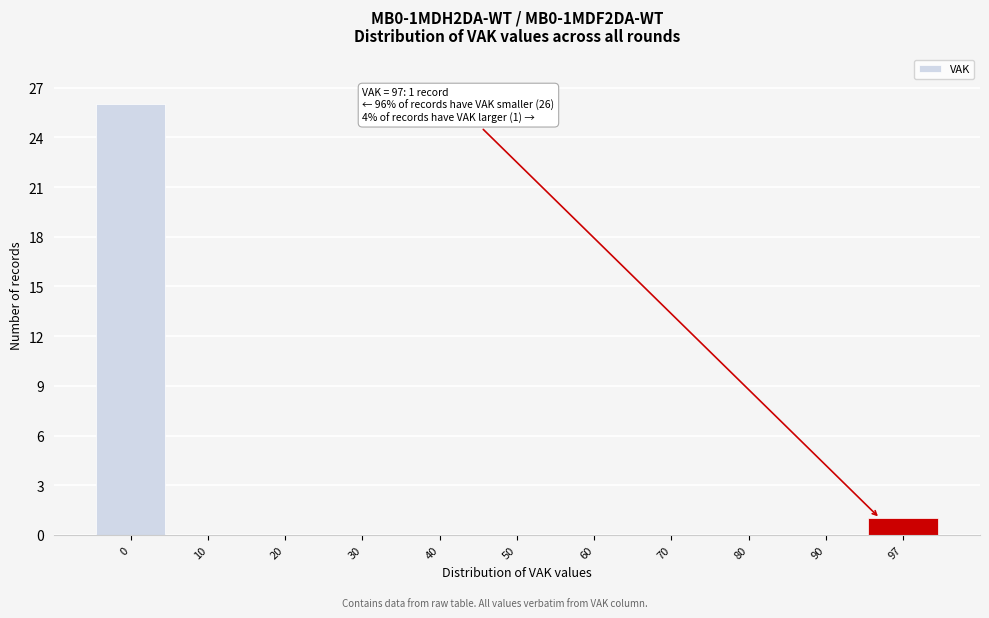

Reading right to left, list all the values displayed in this chart.

97=1	90=0	80=0	70=0	60=0	50=0	40=0	30=0	20=0	10=0	0=26